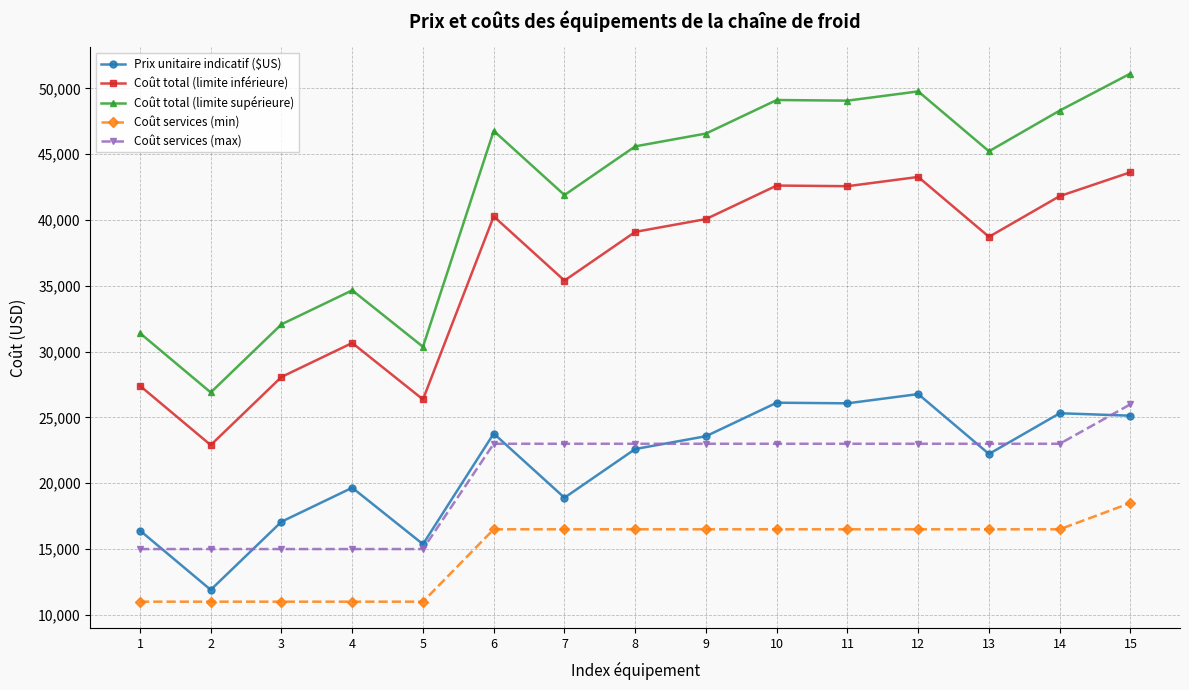

Which series has the largest range (max minus min)?

Coût total (limite supérieure)